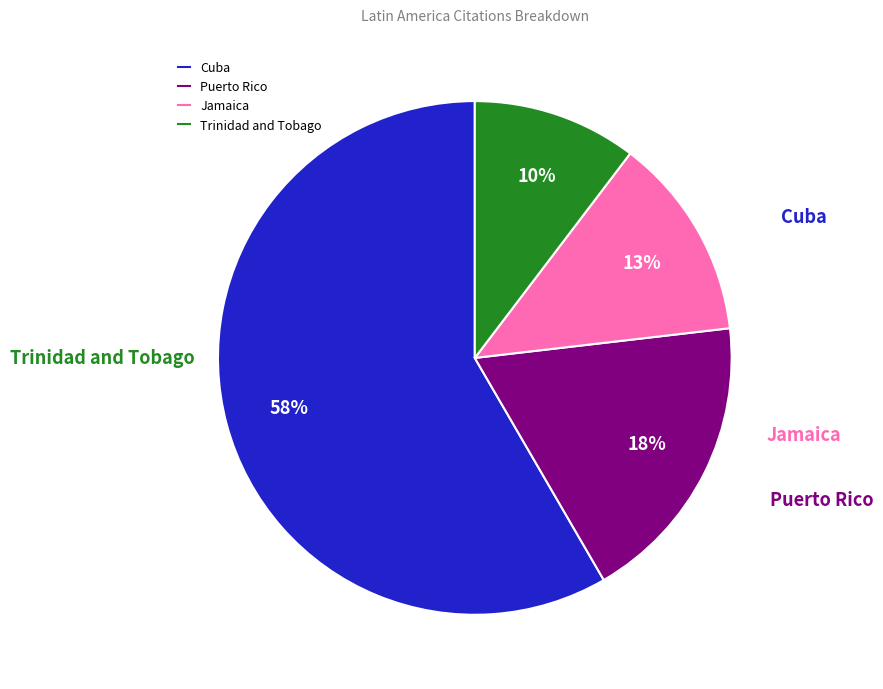

Does Cuba represent more than half of the total?

Yes